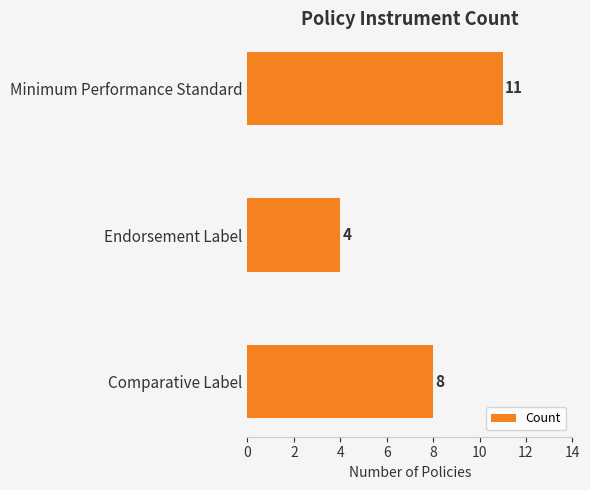

How many data points are less than 8?

1